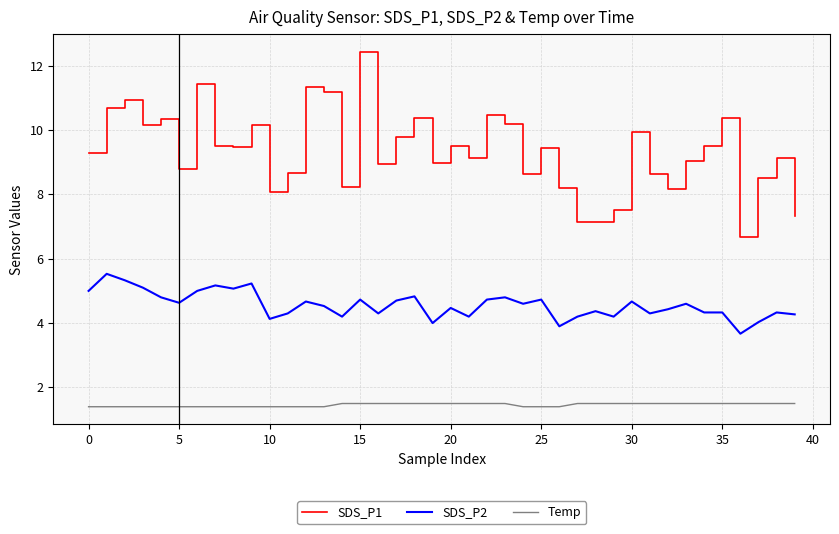

What is the maximum value for Temp?

1.5